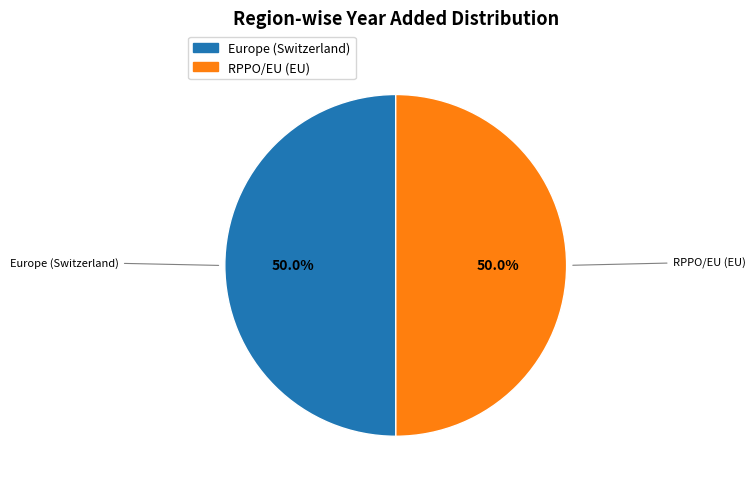

Combined, what portion of the pie is RPPO/EU (EU) and Europe (Switzerland)?

100.0%